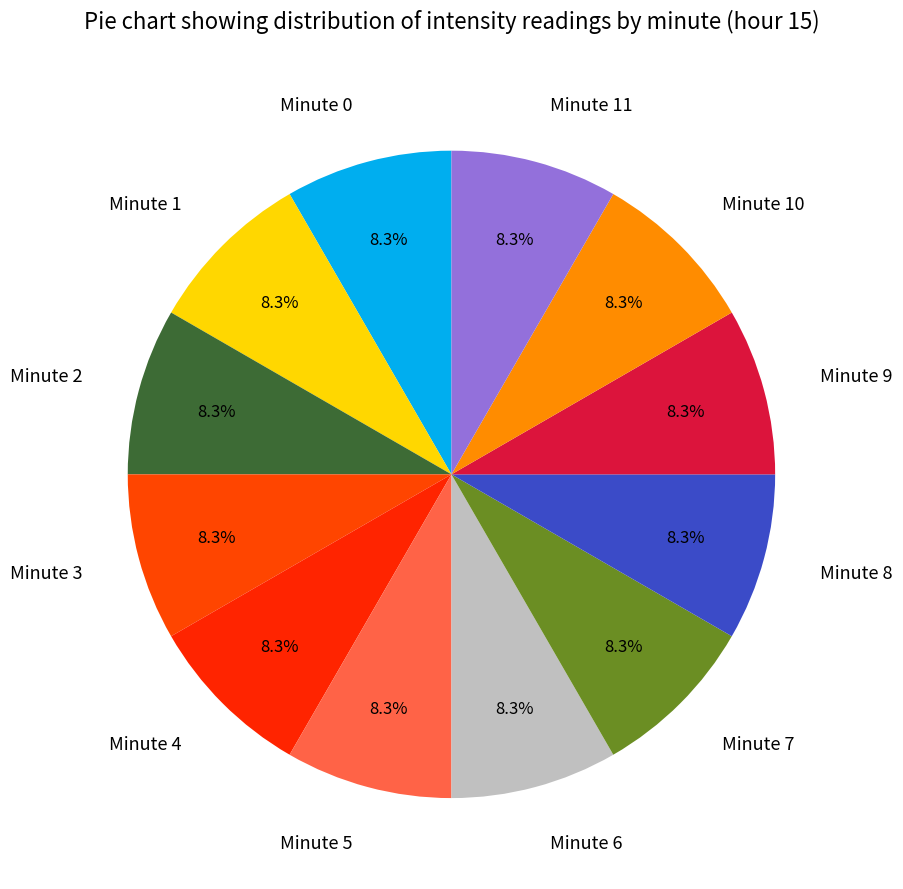

Does any single category account for the majority?

No